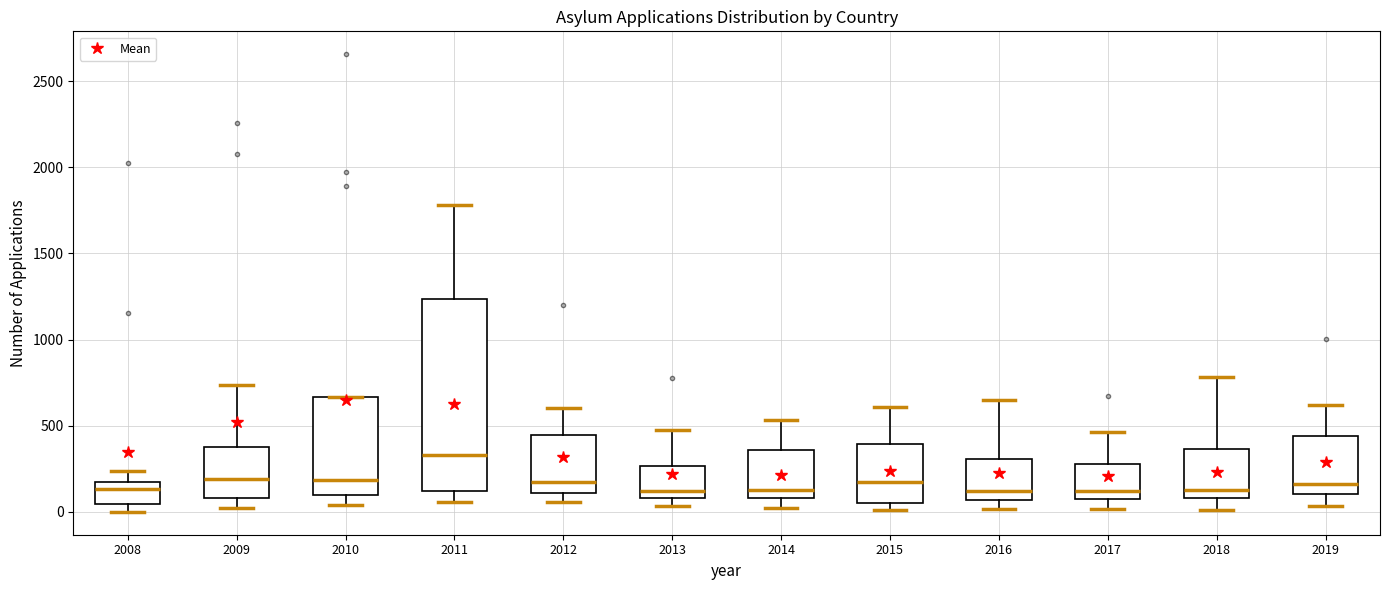

Reading left to right, transcribe this box plot: for each box, give where its median line is, the range the box spans, and where its two whiskers end, as read against the y-axis. The values are not printed on the chart, so give them approximately, as read against the axis.

2008: median 150, box 50 to 200, whiskers 0 to 250
2009: median 200, box 100 to 350, whiskers 0 to 750
2010: median 200, box 100 to 650, whiskers 50 to 650
2011: median 350, box 100 to 1250, whiskers 50 to 1800
2012: median 150, box 100 to 450, whiskers 50 to 600
2013: median 100 (just above the box's lower edge), box 100 to 250, whiskers 50 to 500
2014: median 150, box 100 to 350, whiskers 0 to 550
2015: median 150, box 50 to 400, whiskers 0 to 600
2016: median 100, box 50 to 300, whiskers 0 to 650
2017: median 100 (just above the box's lower edge), box 100 to 300, whiskers 0 to 450
2018: median 150, box 100 to 350, whiskers 0 to 800
2019: median 150, box 100 to 450, whiskers 50 to 600